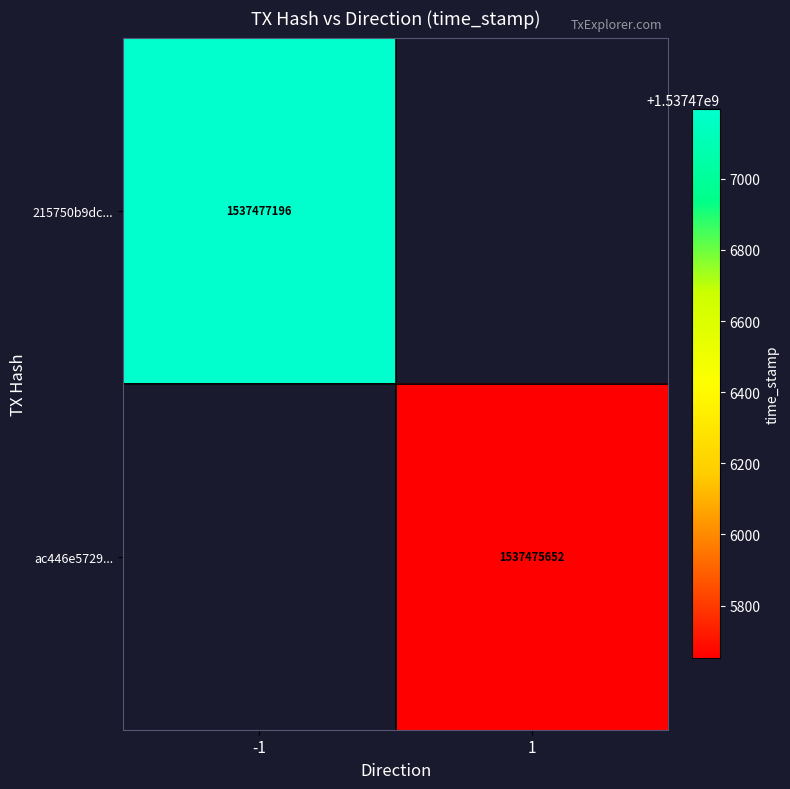

At how many categories does at least one series exceed 1537477176?

1